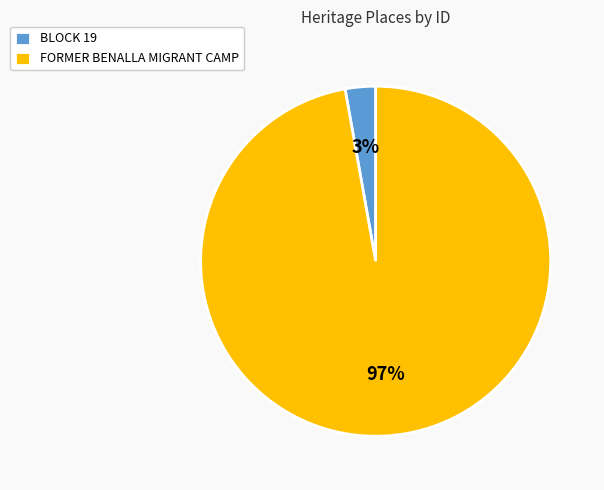

How many slices are in this pie chart?

2